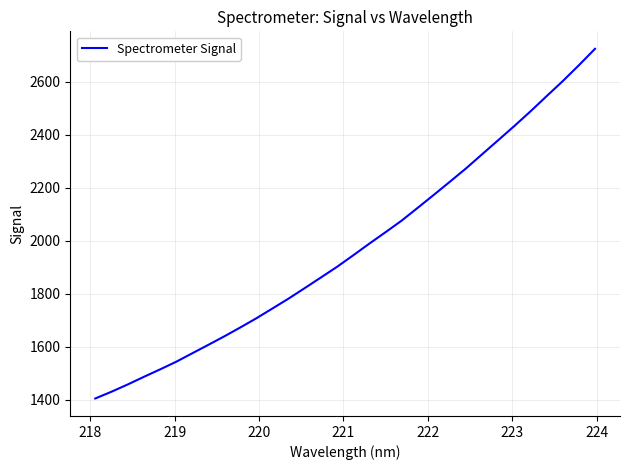

What is the smallest value displayed?

1403.9